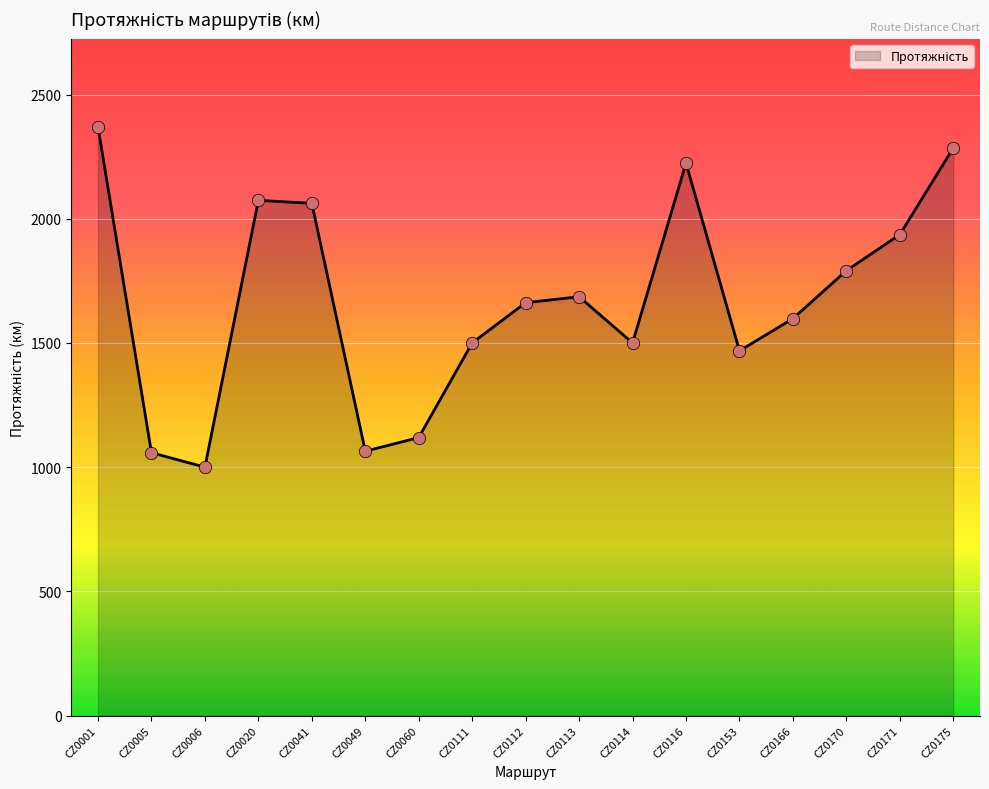

What is the change in value from CZ0020 to CZ0111?

-574